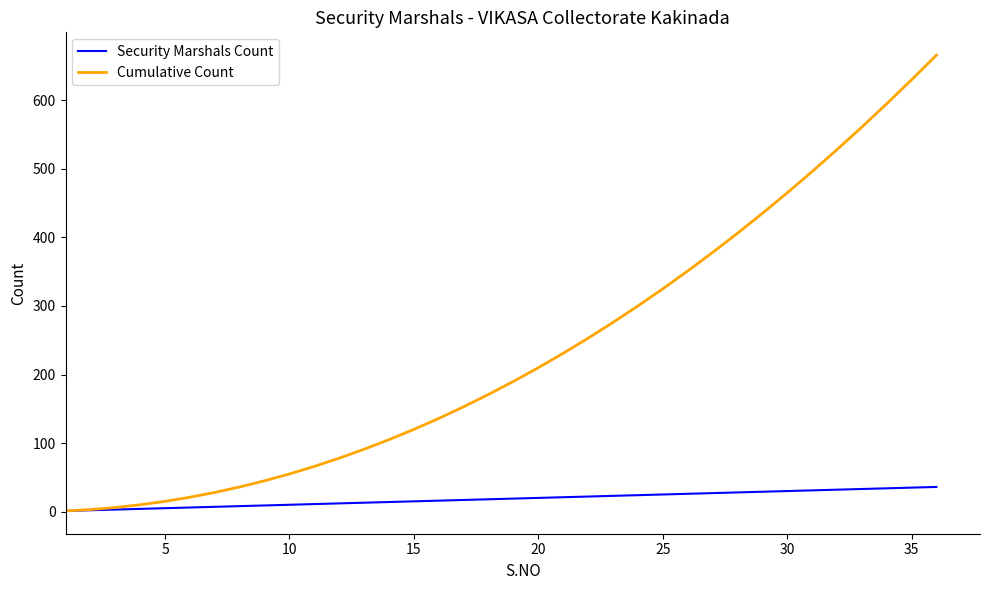

Which series has the largest range (max minus min)?

Cumulative Count